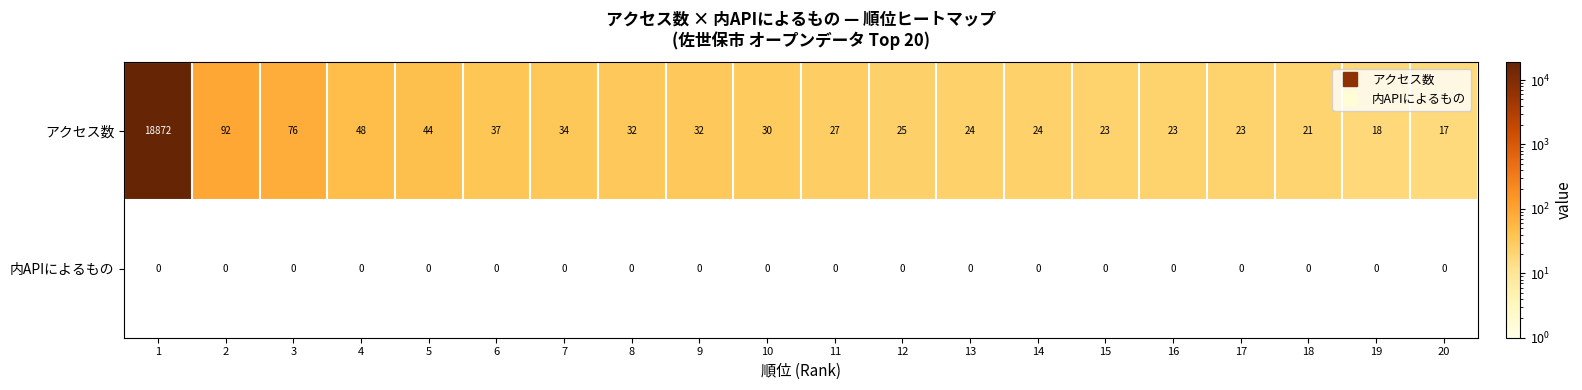

At how many categories does at least one series exceed 3617?

1